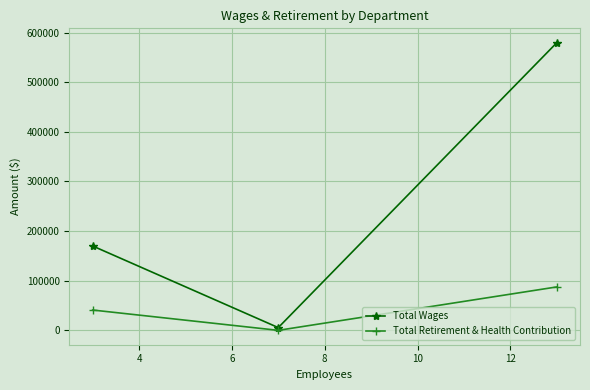

Which series has the largest range (max minus min)?

Total Wages